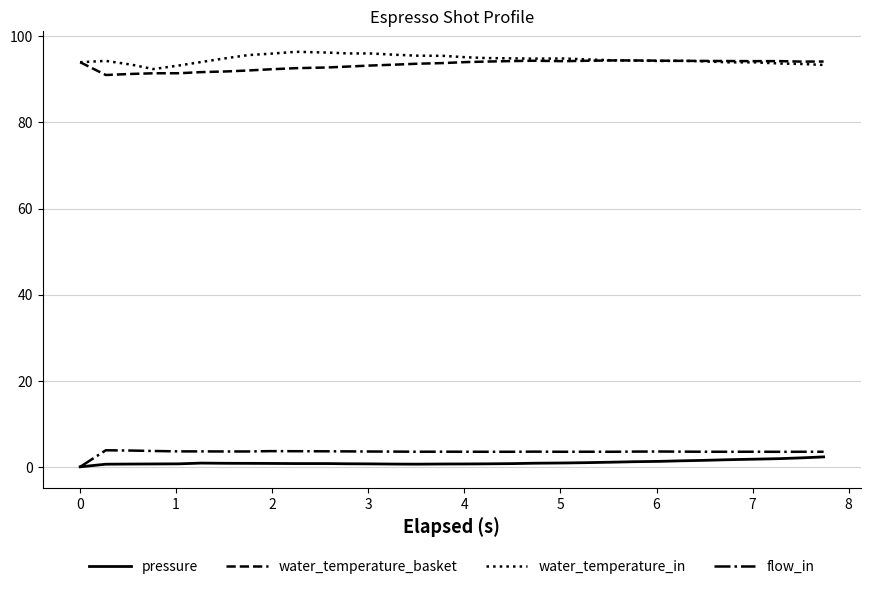

True or false: pressure and water_temperature_in cross at least once.

False